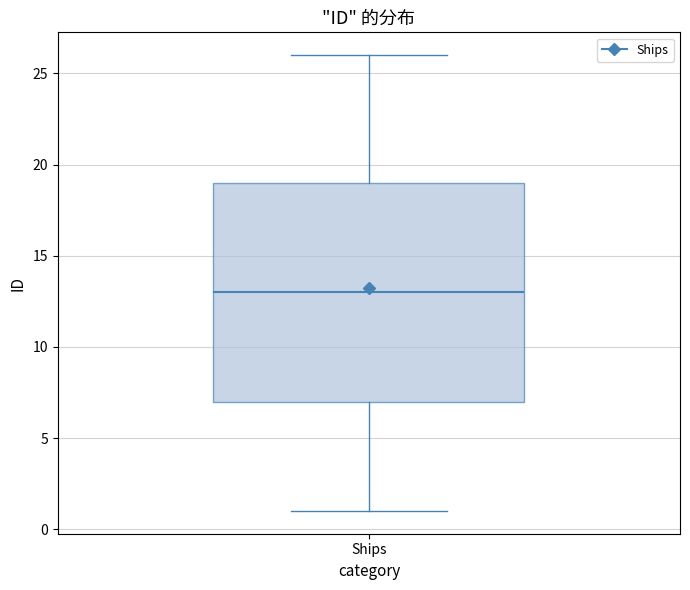

Read this box plot against the y-axis: the position of the median line, the range covered by the box, and the ends of both whiskers. The values are not printed on the chart, so give them approximately, as read against the axis.

median 13, box 7 to 19, whiskers 1 to 26